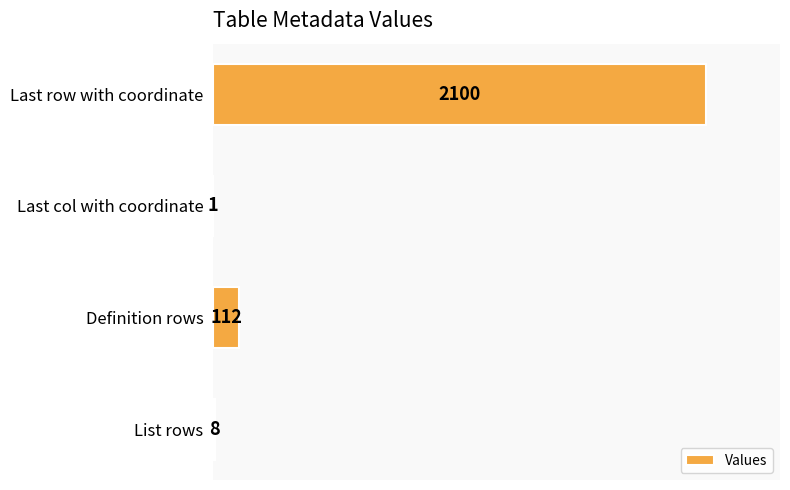

True or false: the data shows 112 at Definition rows.

True